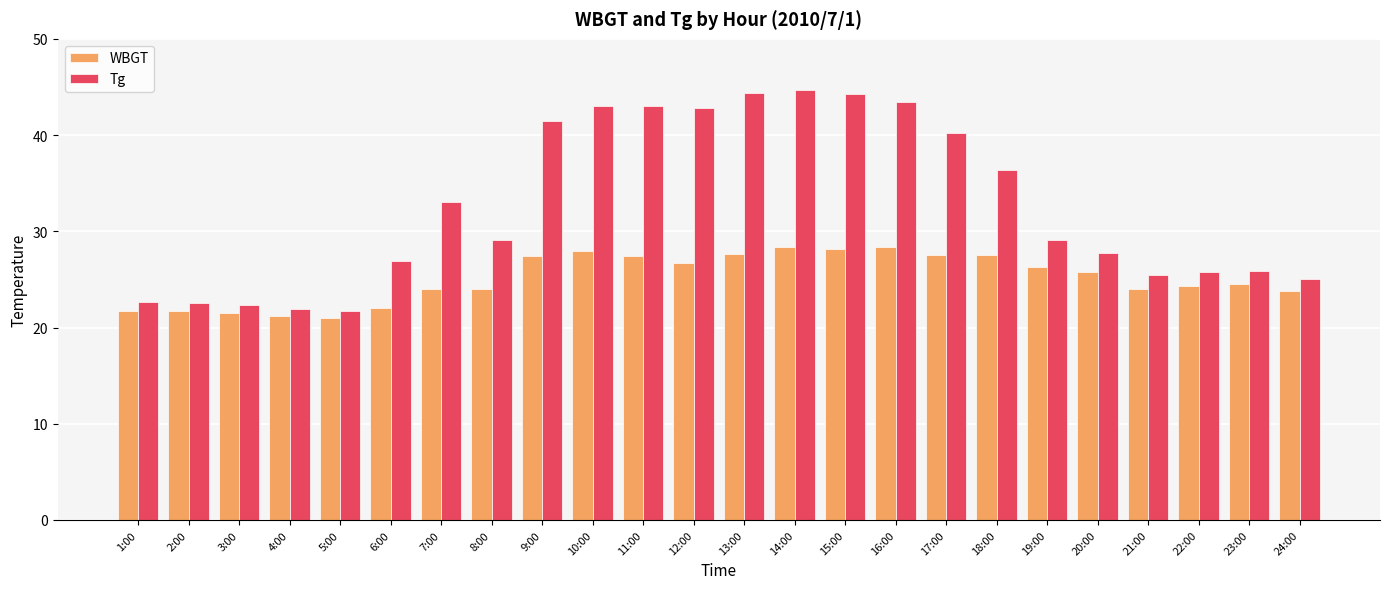

Rank the series by their average value, from highest to lowest.

Tg, WBGT